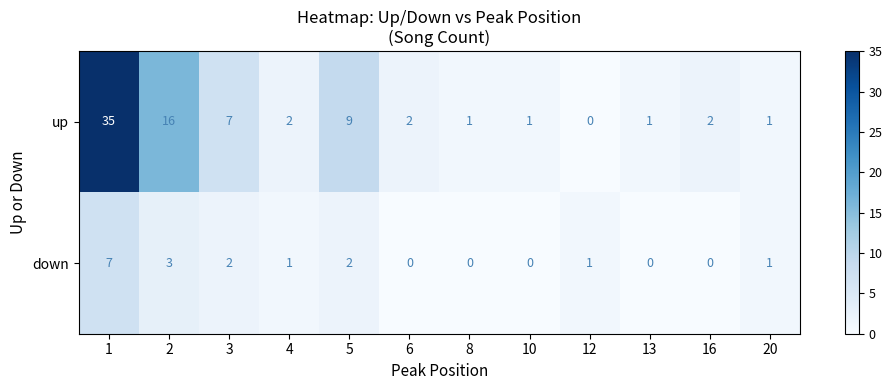

The value of up at 10 is 1. True or false?

True